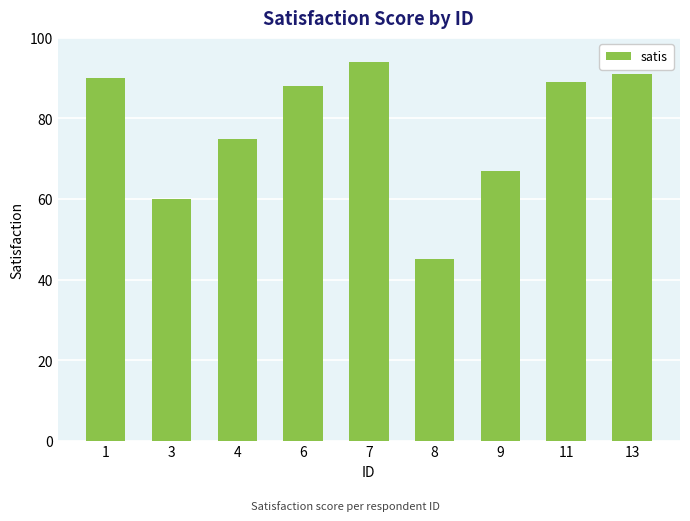

True or false: the data shows 90 at 1.

True